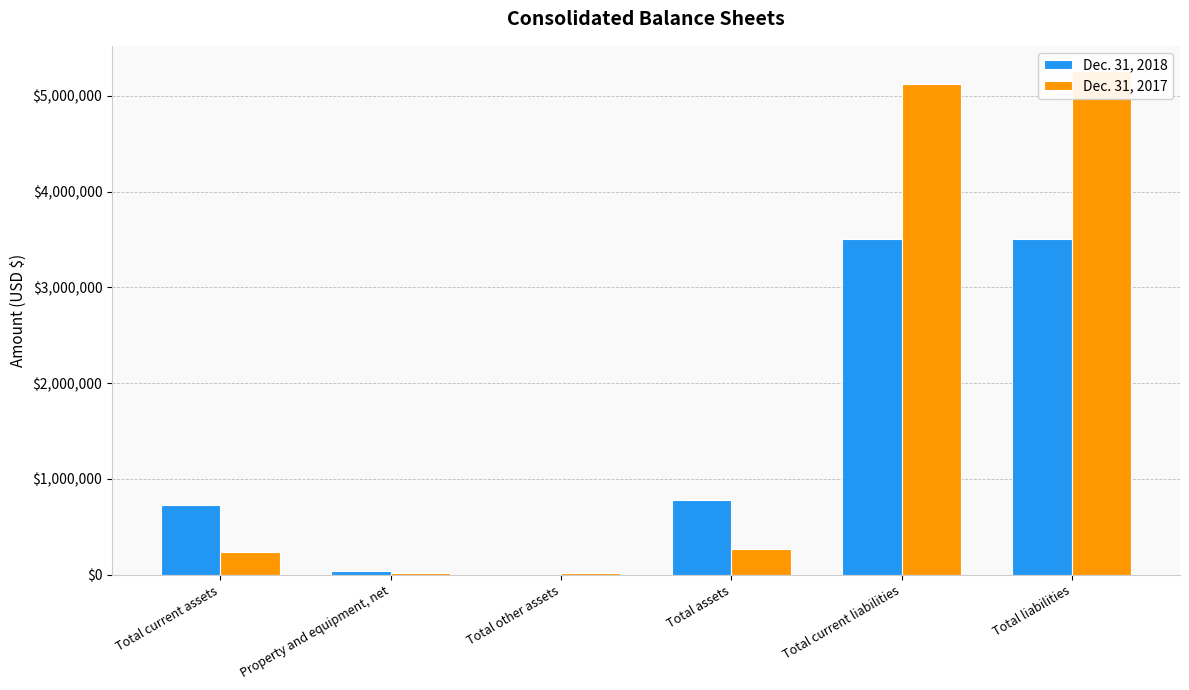

Reading left to right, what are all the values shown in this chart?

Dec. 31, 2018: 731109	34446	11792	777347	3501570	3501570
Dec. 31, 2017: 234385	15700	16328	266413	5126803	5258525